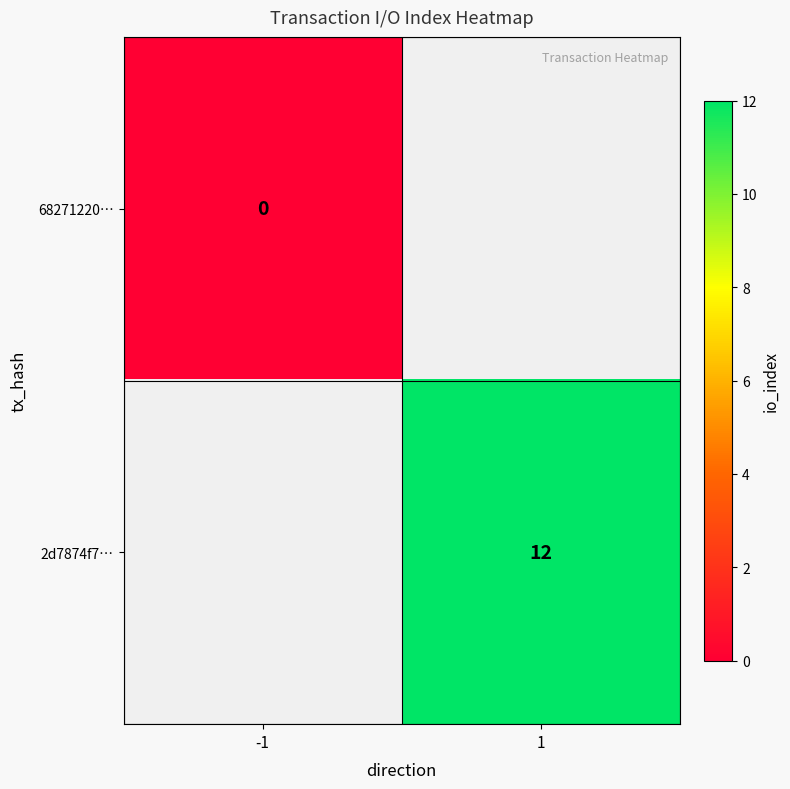

Is it true that 2d7874f7… equals 19 at 1?

False